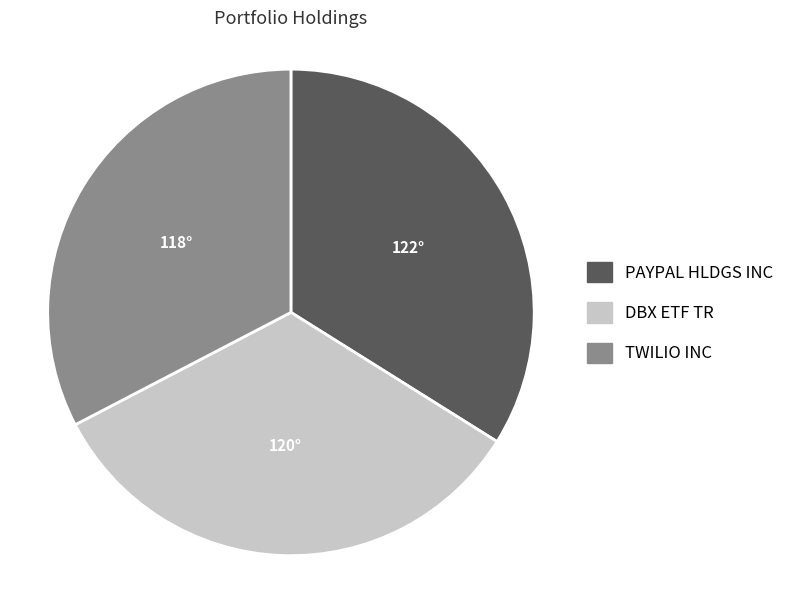

Combined, do PAYPAL HLDGS INC and TWILIO INC account for over 50%?

Yes